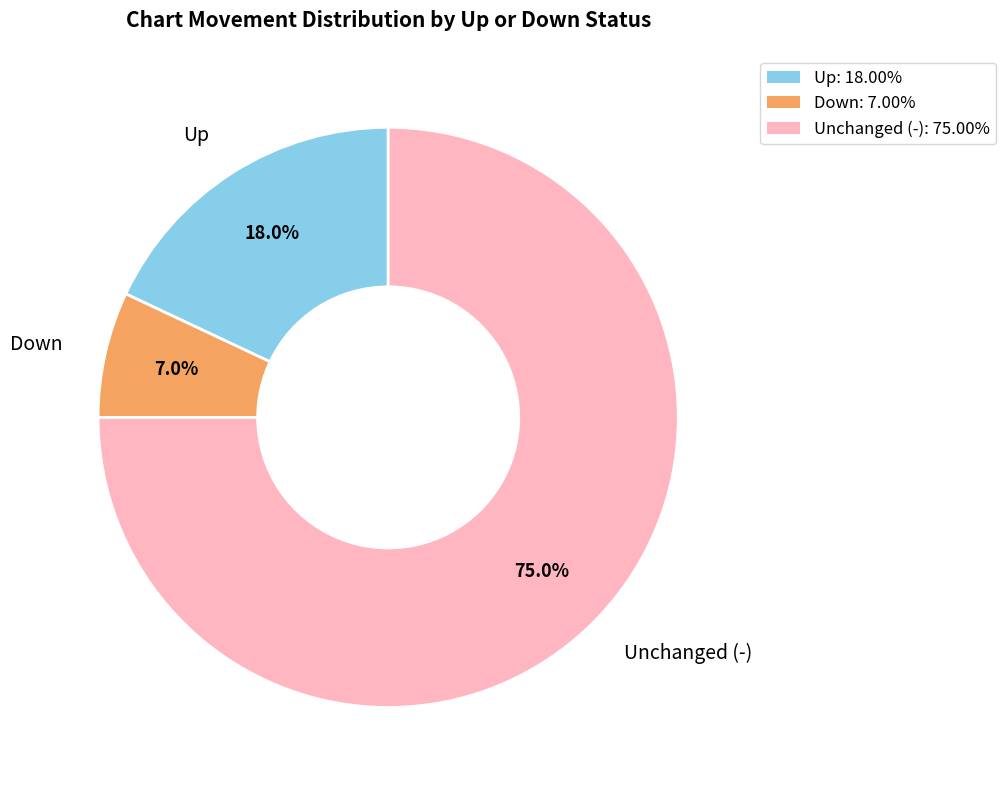

Does any single category account for the majority?

Yes